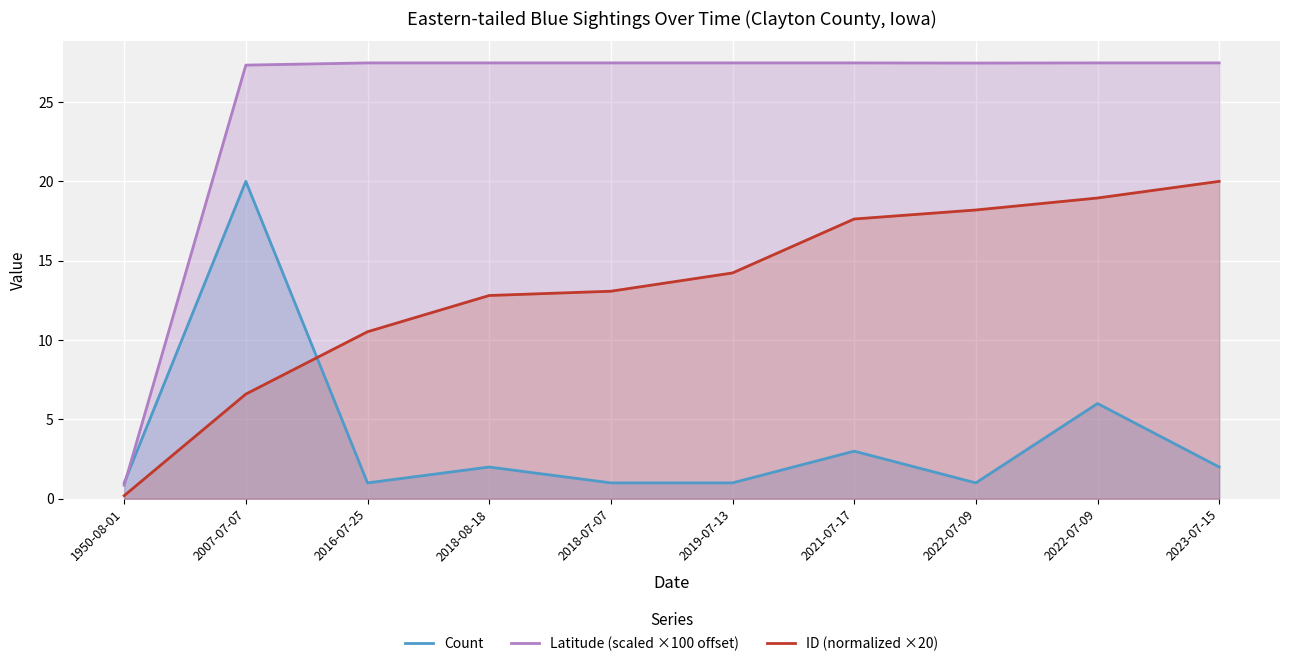

In Count, how many points are higher than both neighbors (excluding endpoints)?

4